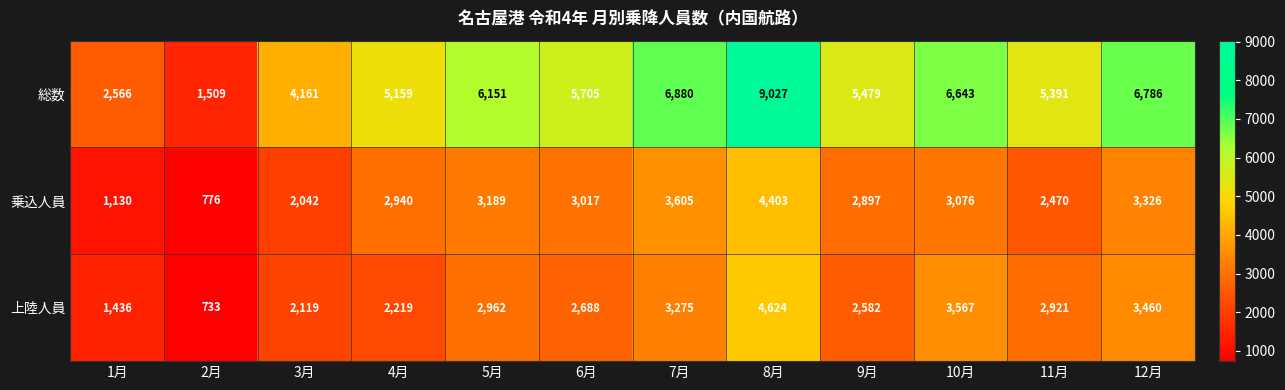

Is it true that 乗込人員 equals 5895 at 8月?

False